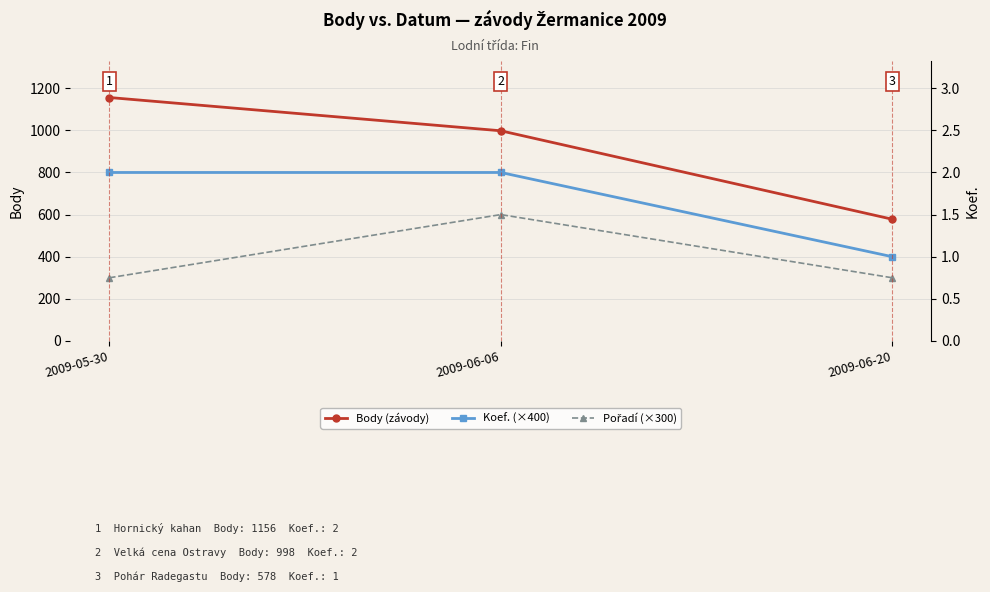

At which label does Koef. (×400) reach its minimum?

2009-06-20